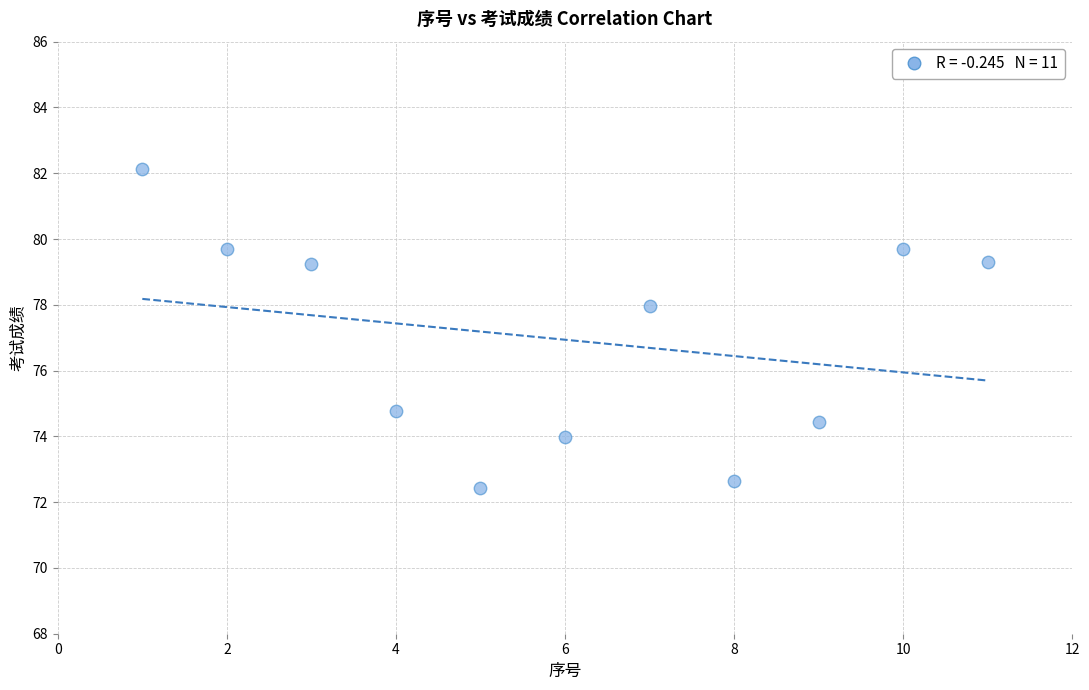

What Y value in the scatter plot is closest to 77?

78.0